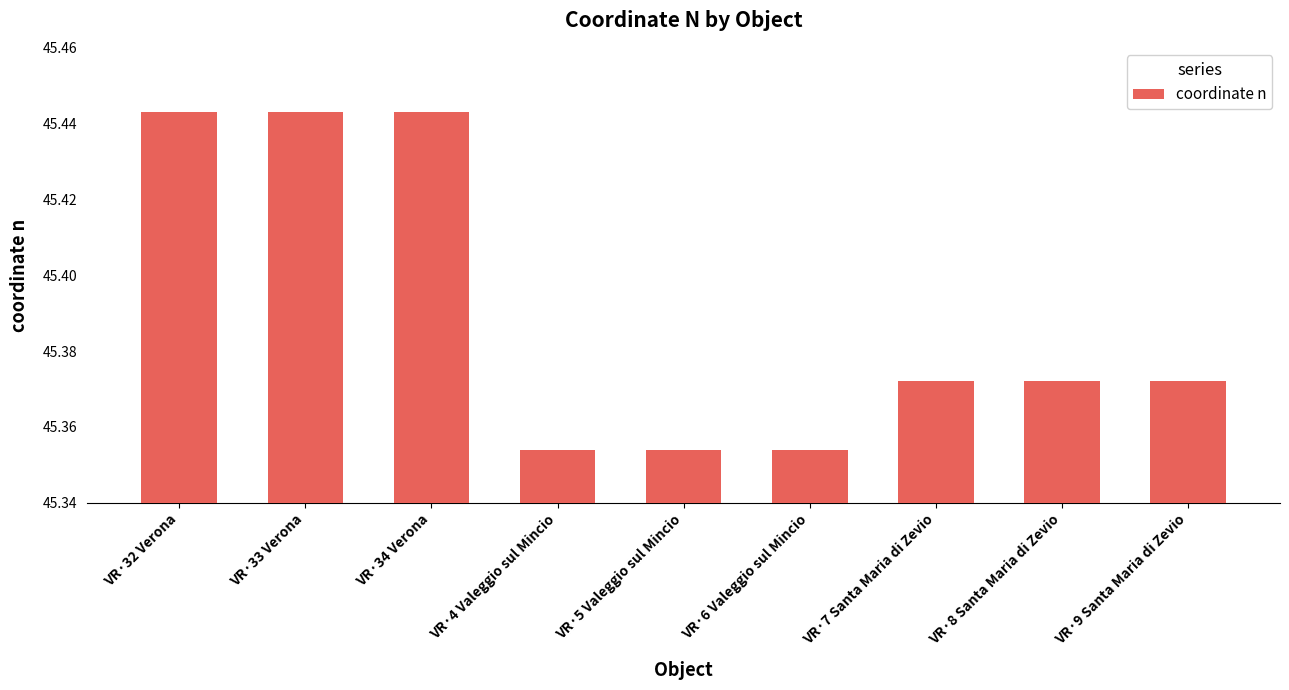

The value at VR·32 Verona is 72.0. True or false?

False